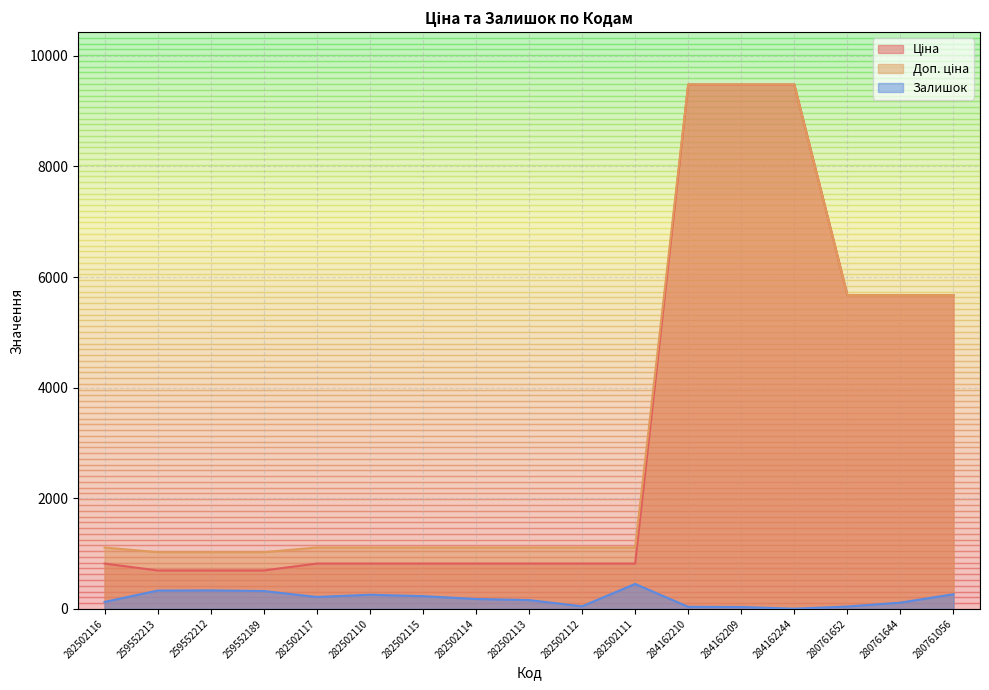

True or false: Ціна has more than 0 interior local peaks.

False